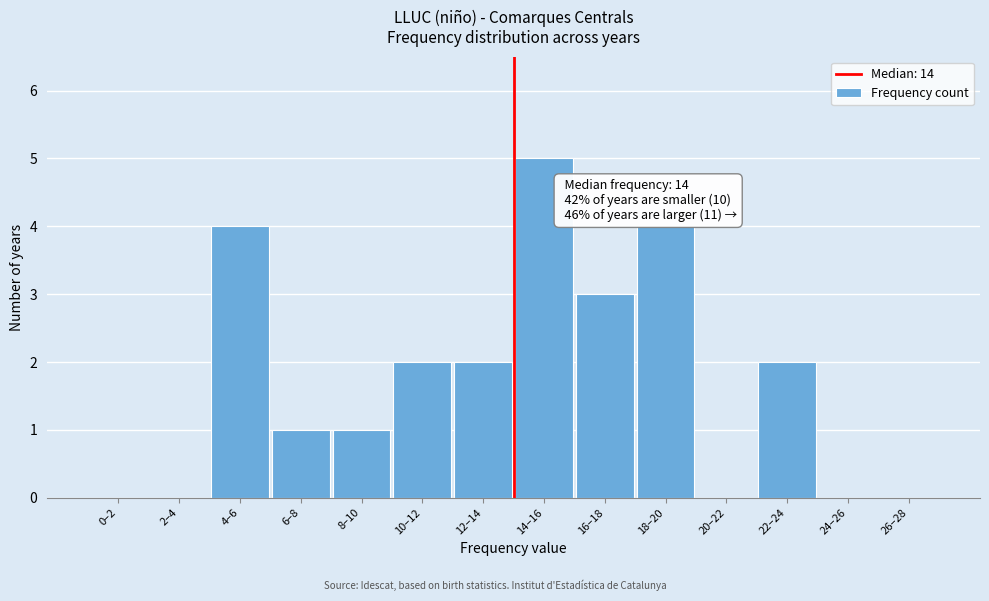

Reading left to right, extract all data points from this chart.

0–2=0	2–4=0	4–6=4	6–8=1	8–10=1	10–12=2	12–14=2	14–16=5	16–18=3	18–20=4	20–22=0	22–24=2	24–26=0	26–28=0